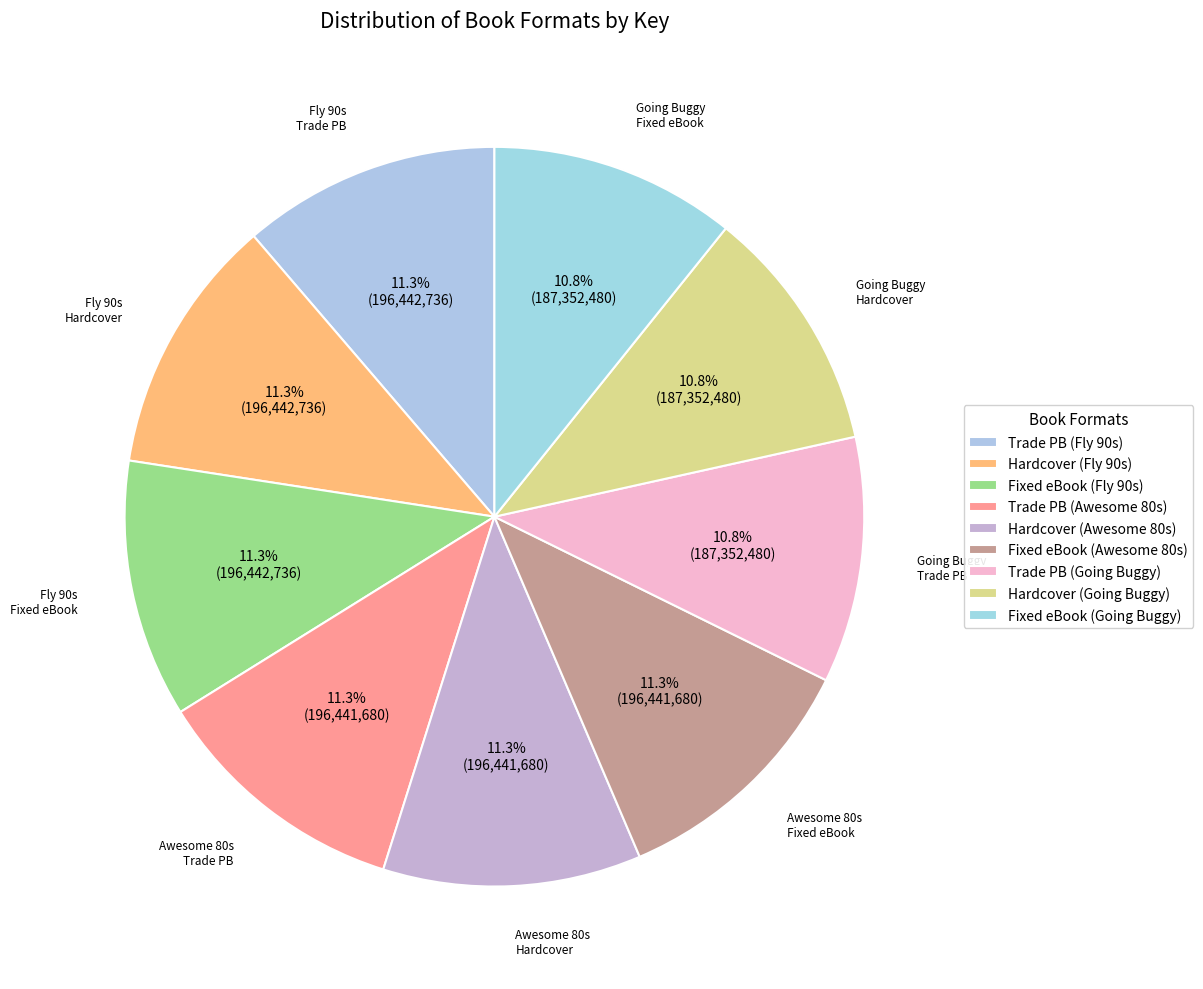

Which category has the biggest portion of the pie?

Trade Paperback (Fly 90s)